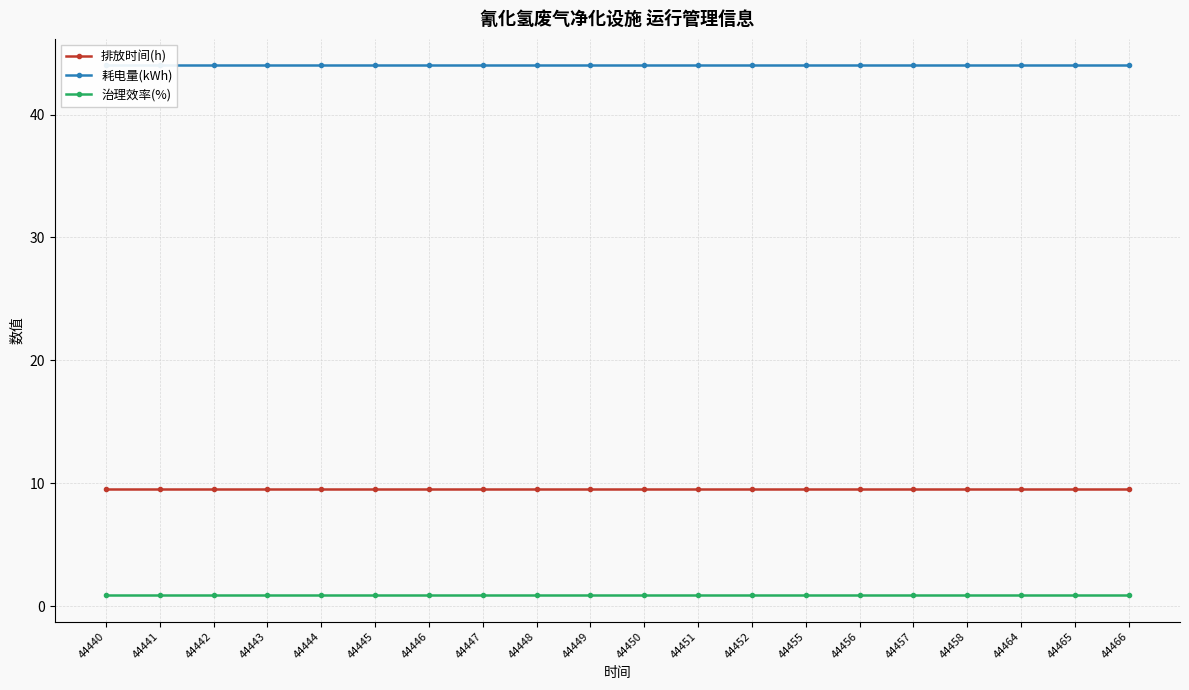

At which category does the chart reach its peak across all series?

44440